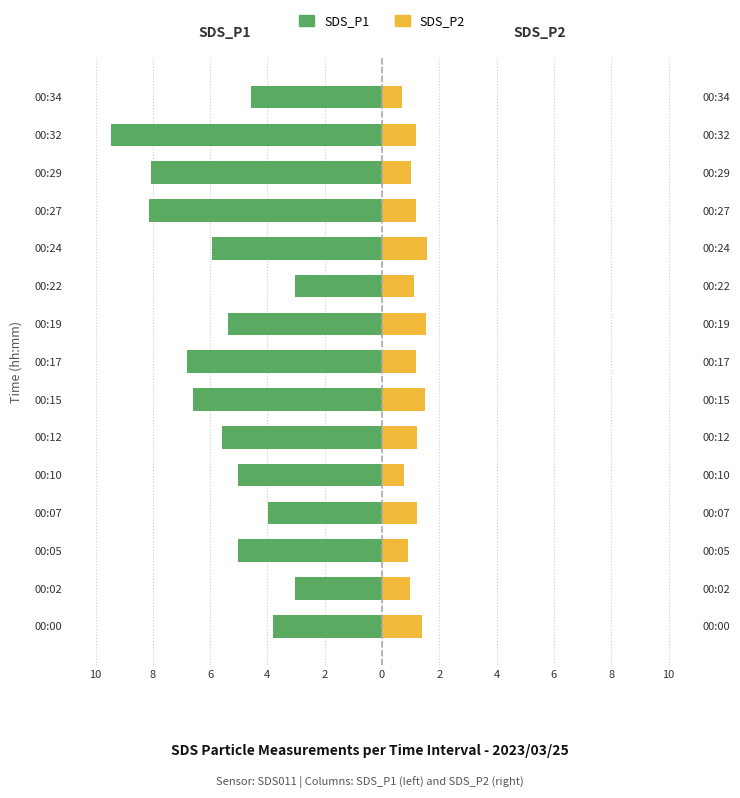

At how many categories does at least one series exceed 0?

15